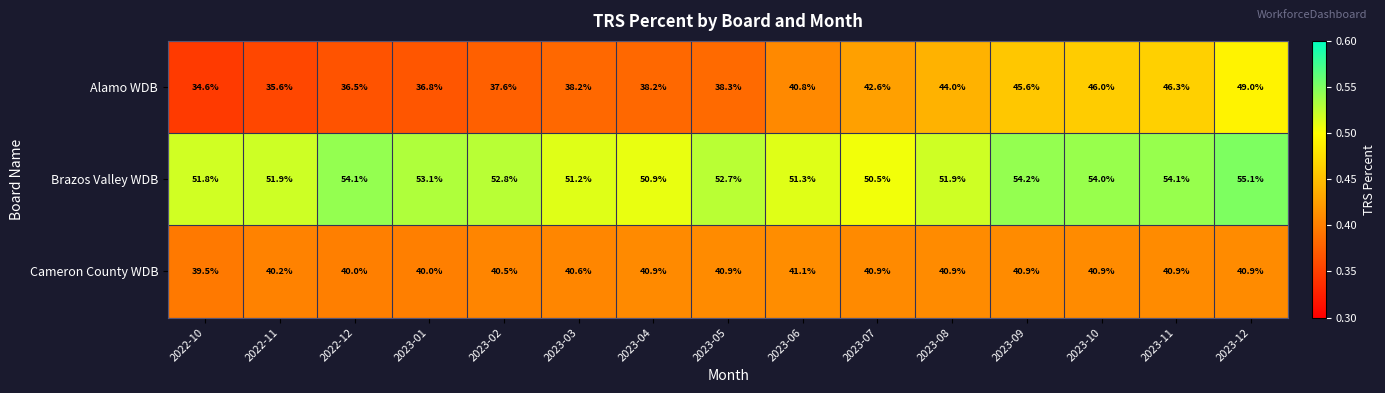

What is the smallest value displayed?

34.6